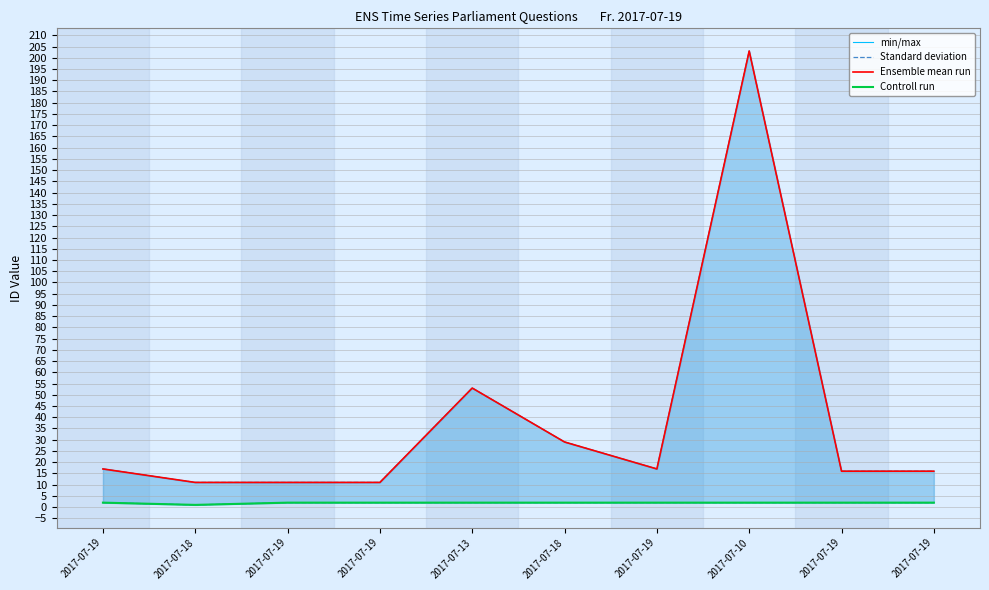

What is the smallest value displayed?

1